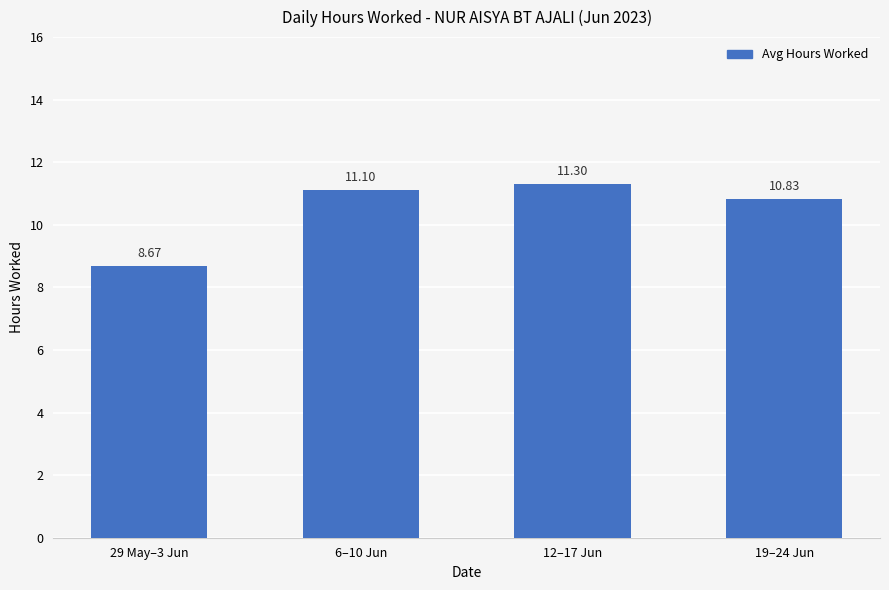

What is the difference between the values at 6–10 Jun and 29 May–3 Jun?

2.4